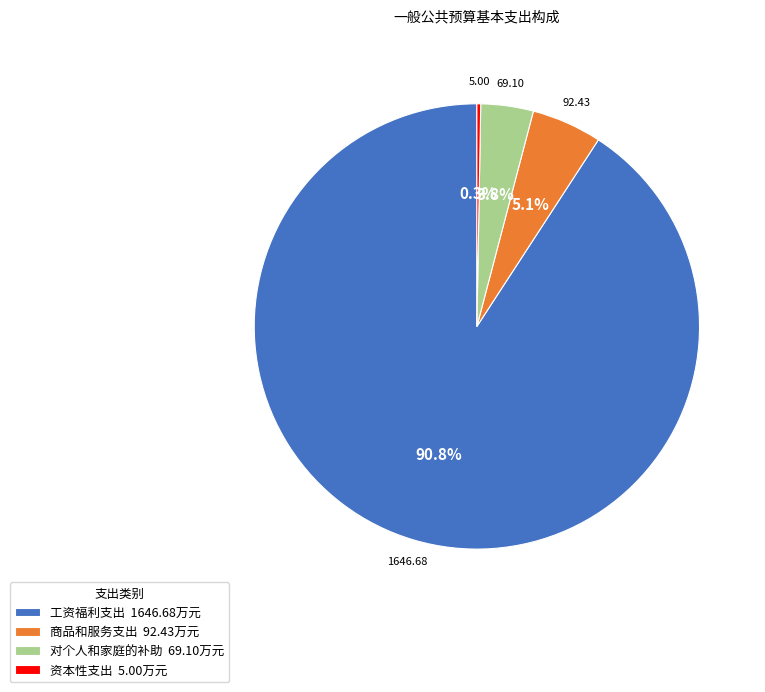

Which slice is the largest?

工资福利支出